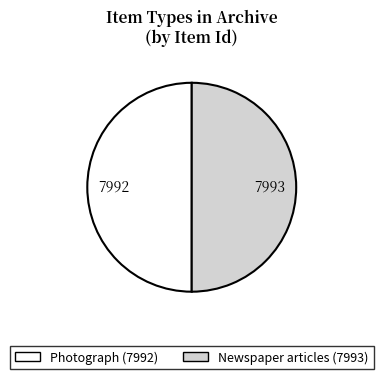

How many slices are in this pie chart?

2